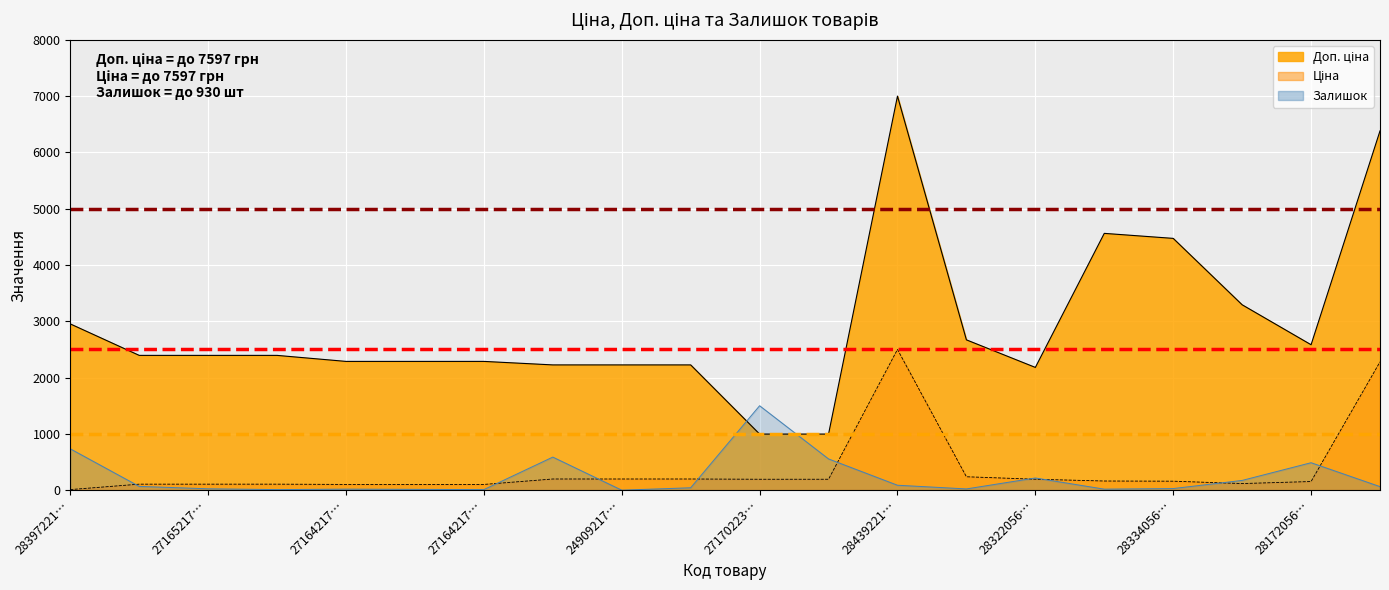

What is the label of the 1st point from the left?

28397221…